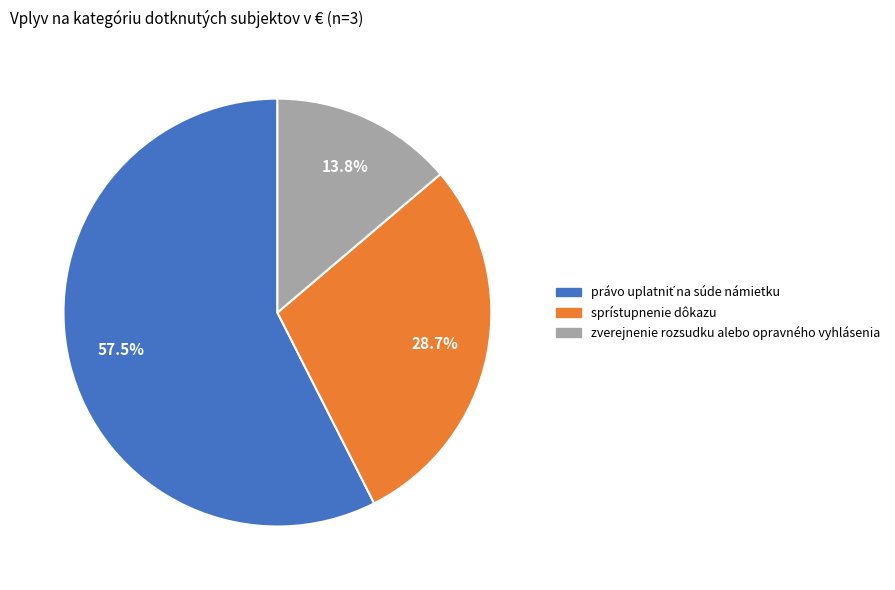

True or false: sprístupnenie dôkazu accounts for 17% of the total.

False